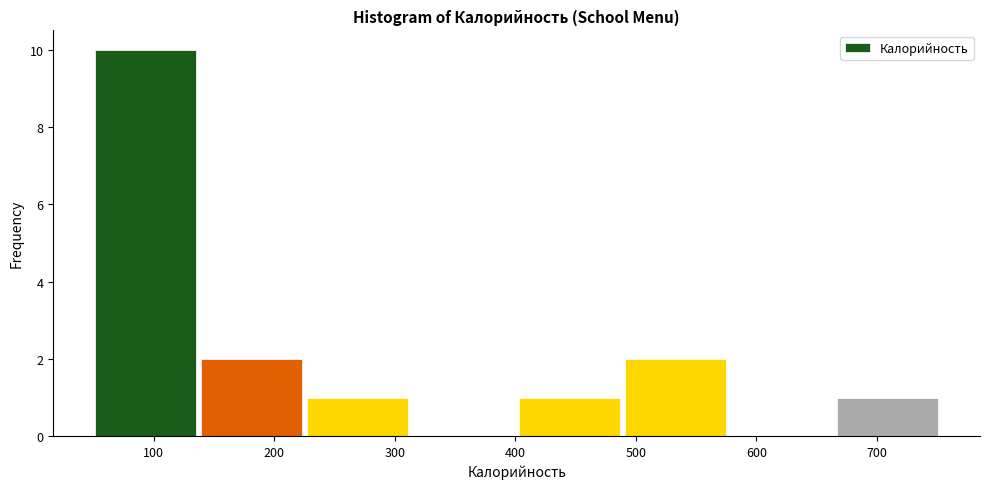

Reading left to right, list every bar in this chart as the range it spans on the x-axis followed by its height. Neither the bar edges nor the heights are printed on the chart, so give them approximately, as read against the axes.

50 to 140: 10
140 to 230: 2
230 to 310: 1
310 to 400: 0
400 to 490: 1
490 to 580: 2
580 to 660: 0
660 to 750: 1